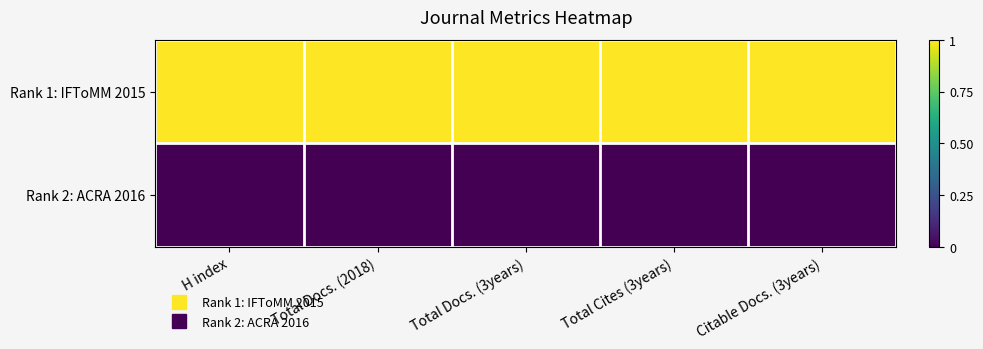

Count the number of categories in the chart.

5